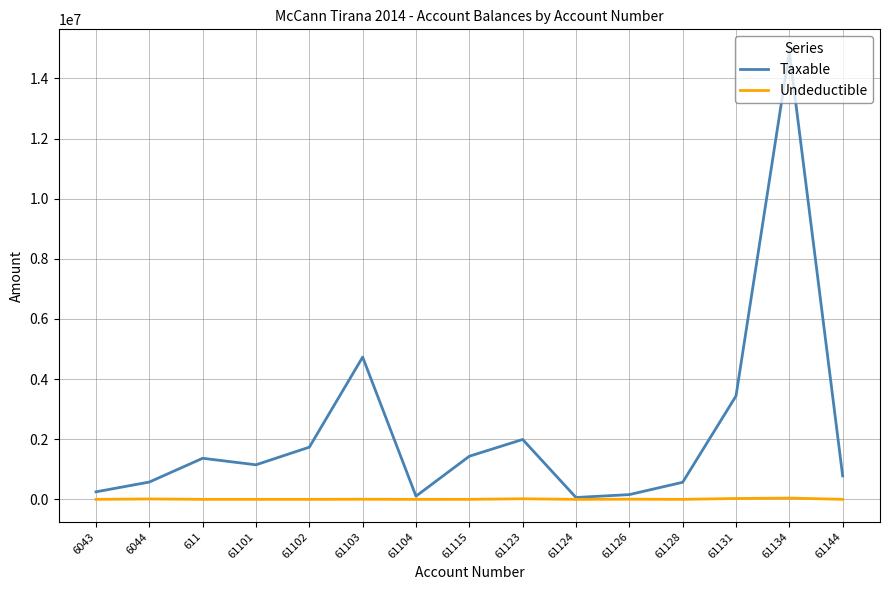

What is the sum of all Undeductible values?

111891.0